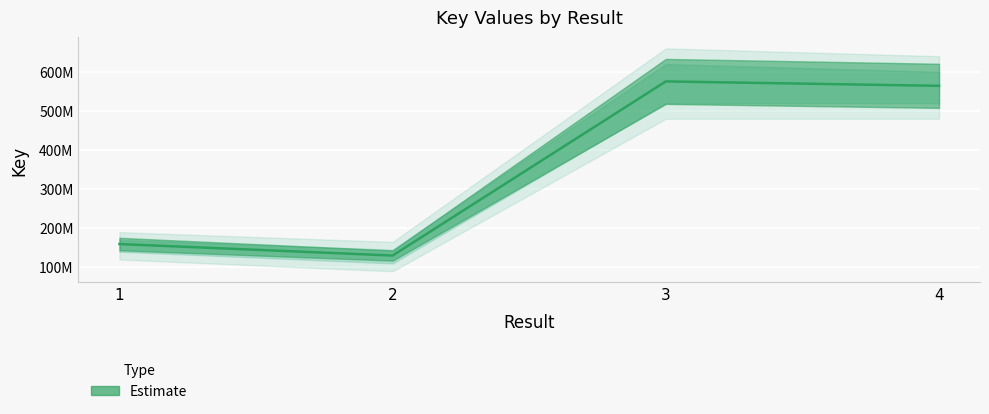

Approximately how many times larger is the value at 2 compared to 3?

0.2